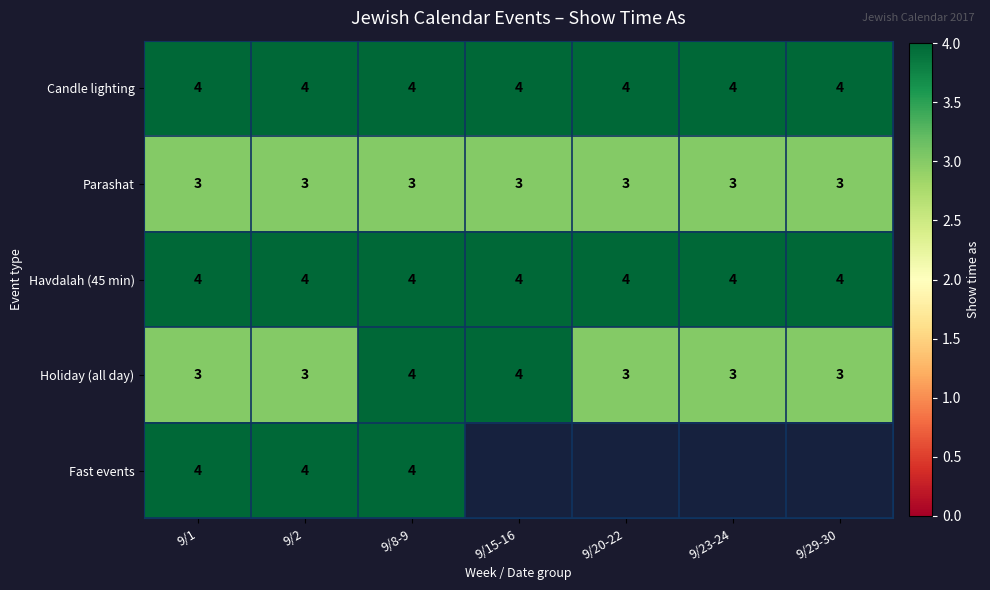

What is the sum of all Parashat values?

21